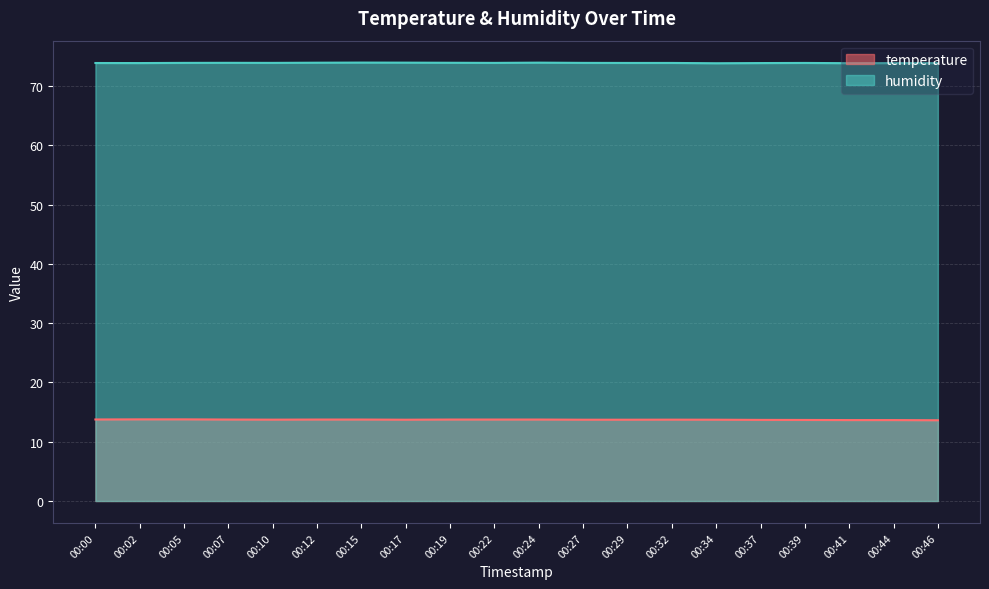

Count the number of categories in the chart.

20